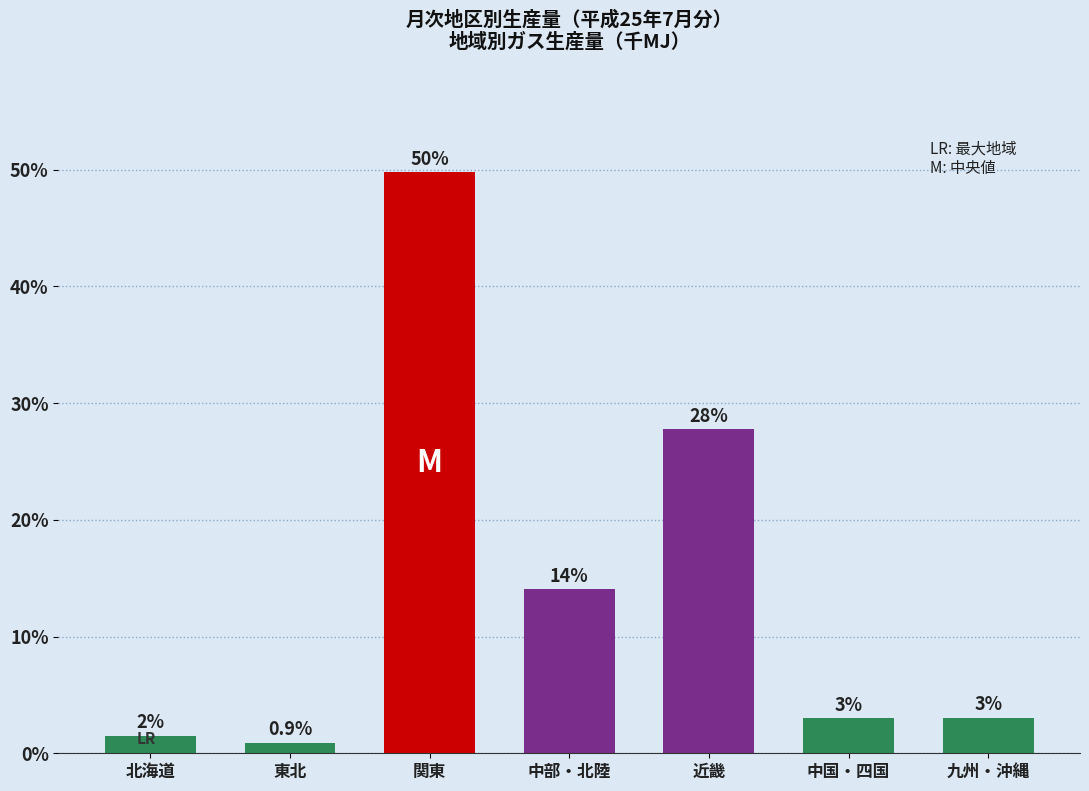

What is the label of the 4th bar from the right?

中部・北陸